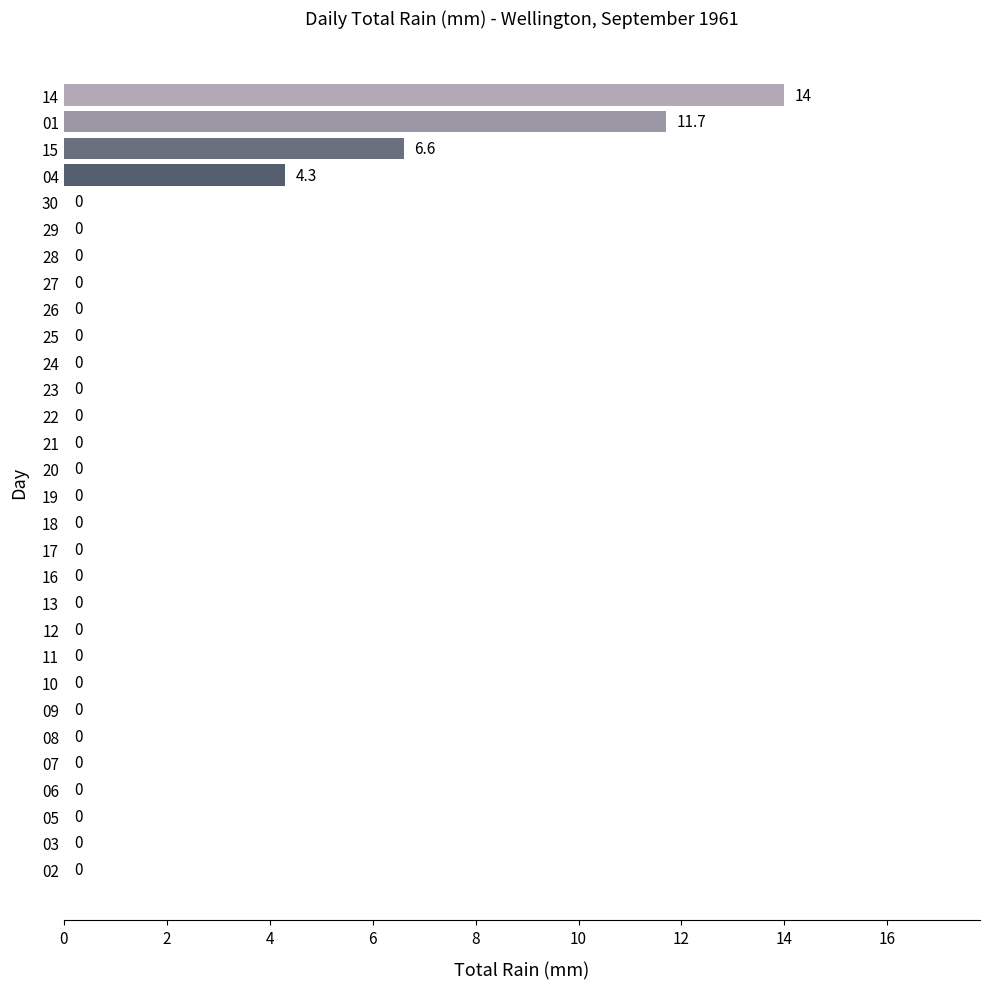

Reading bottom to top, extract all data points from this chart.

02=0.0	03=0.0	05=0.0	06=0.0	07=0.0	08=0.0	09=0.0	10=0.0	11=0.0	12=0.0	13=0.0	16=0.0	17=0.0	18=0.0	19=0.0	20=0.0	21=0.0	22=0.0	23=0.0	24=0.0	25=0.0	26=0.0	27=0.0	28=0.0	29=0.0	30=0.0	04=4.3	15=6.6	01=11.7	14=14.0